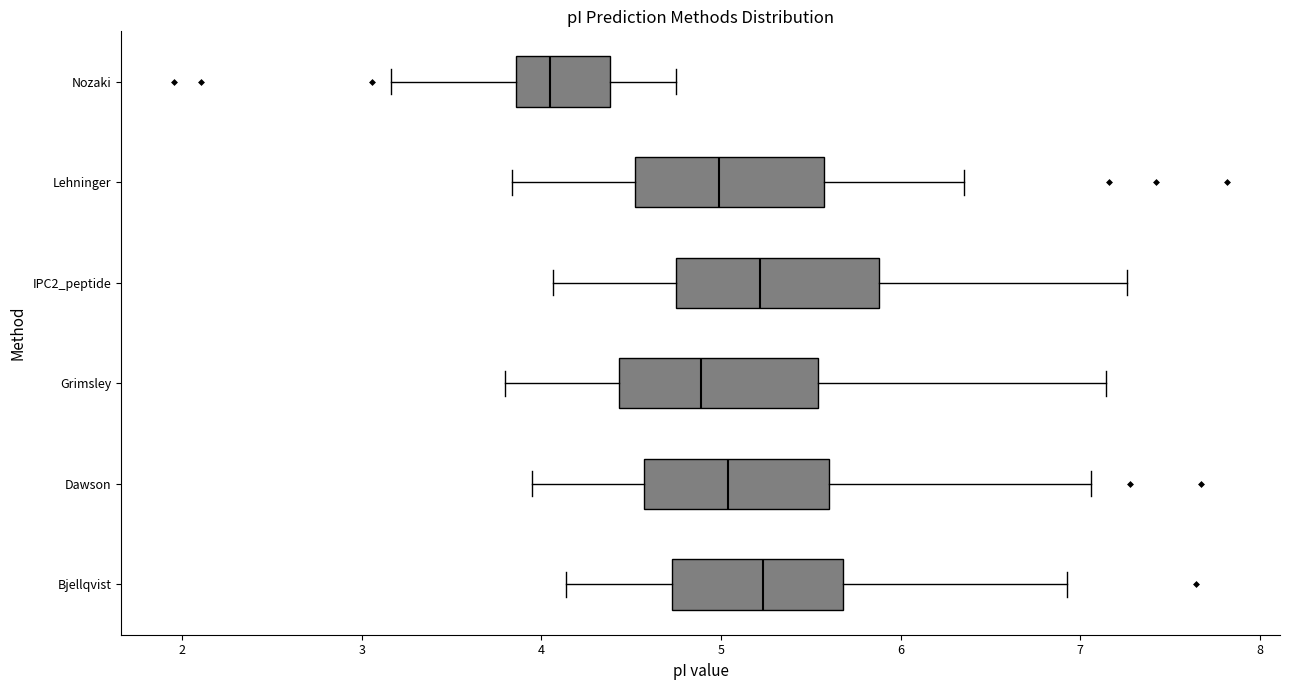

Reading bottom to top, transcribe this box plot: for each box, give where its median line is, the range the box spans, and where its two whiskers end, as read against the x-axis. The values are not printed on the chart, so give them approximately, as read against the axis.

Bjellqvist: median 5.2, box 4.7 to 5.7, whiskers 4.1 to 6.9
Dawson: median 5.0, box 4.6 to 5.6, whiskers 3.9 to 7.1
Grimsley: median 4.9, box 4.4 to 5.5, whiskers 3.8 to 7.1
IPC2_peptide: median 5.2, box 4.7 to 5.9, whiskers 4.1 to 7.3
Lehninger: median 5.0, box 4.5 to 5.6, whiskers 3.8 to 6.4
Nozaki: median 4.1, box 3.9 to 4.4, whiskers 3.2 to 4.7